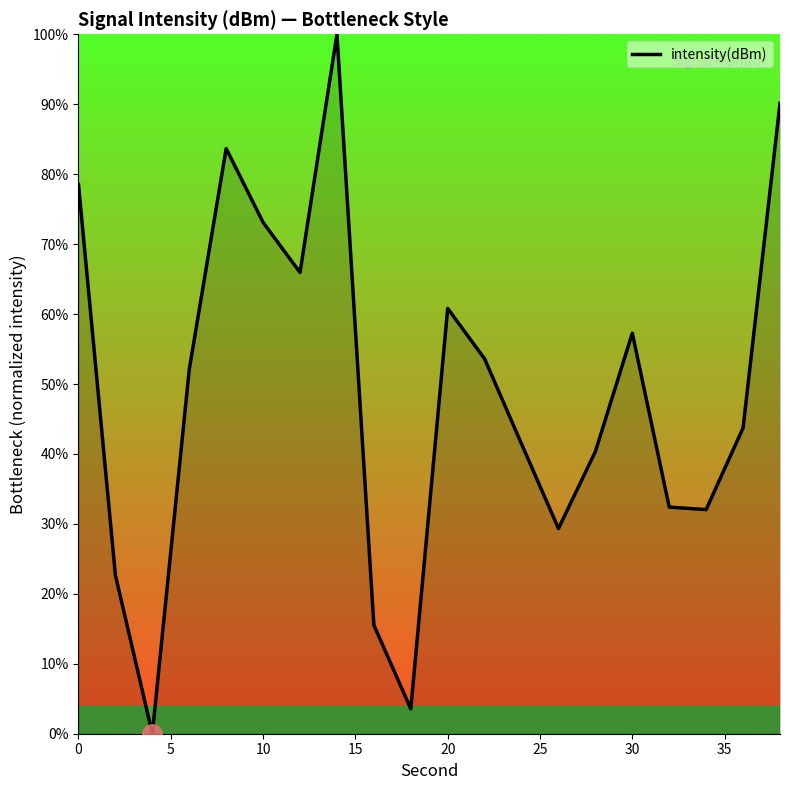

Count the number of values greater than 52.

10